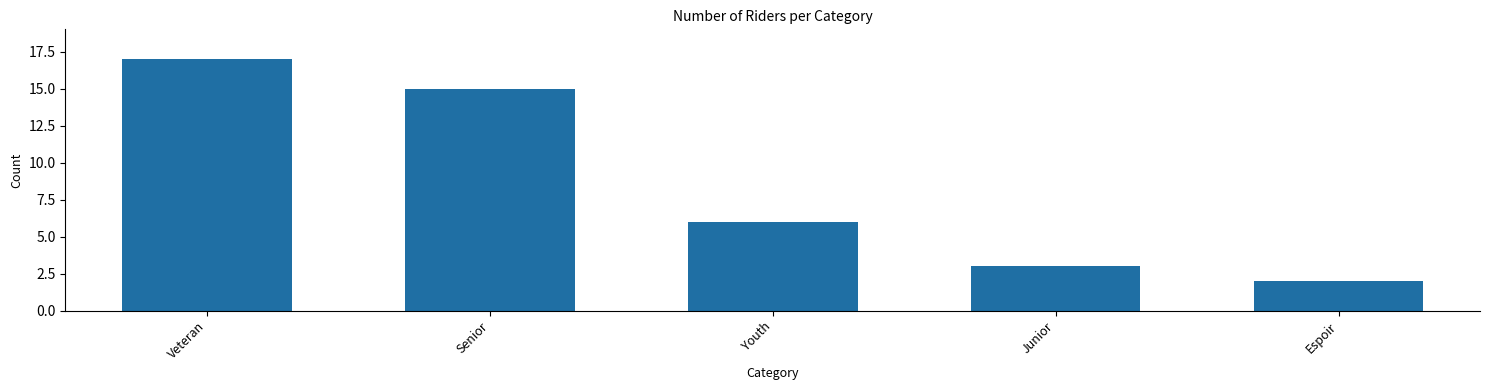

What is the greatest value displayed?

17